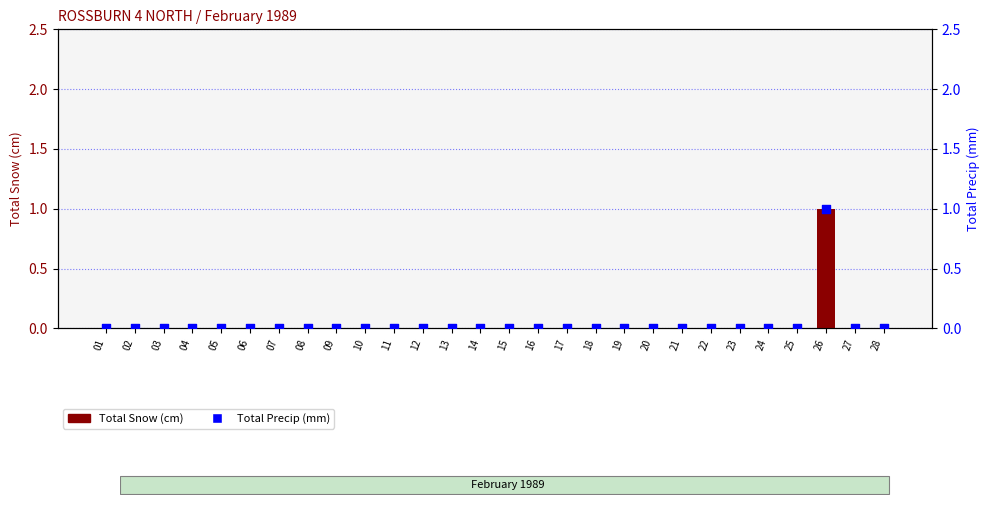

Is the value of Total Snow (cm) at 09 greater than the value of Total Precip (mm) at 18?

No